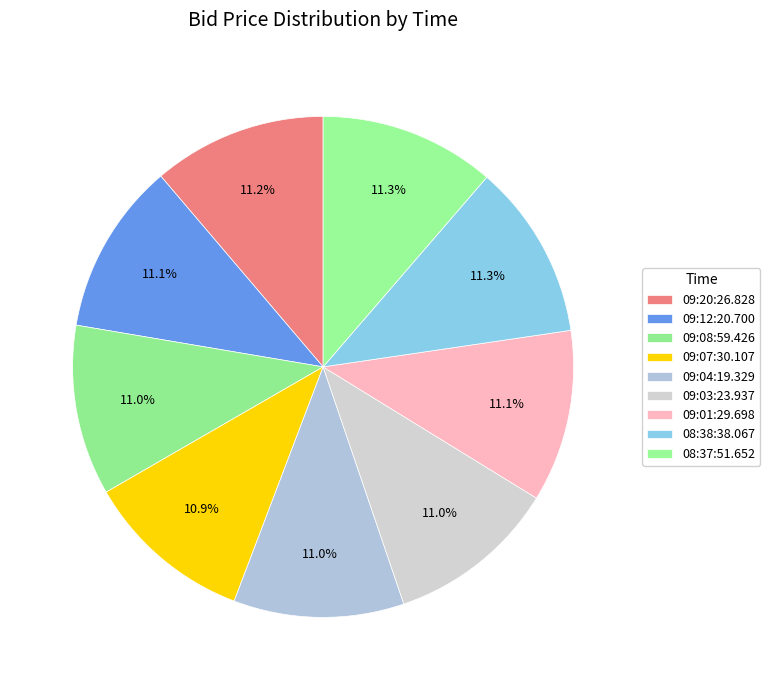

Rank the categories by value from lowest to highest.

09:07:30.107, 09:08:59.426, 09:04:19.329, 09:03:23.937, 09:12:20.700, 09:01:29.698, 09:20:26.828, 08:38:38.067, 08:37:51.652